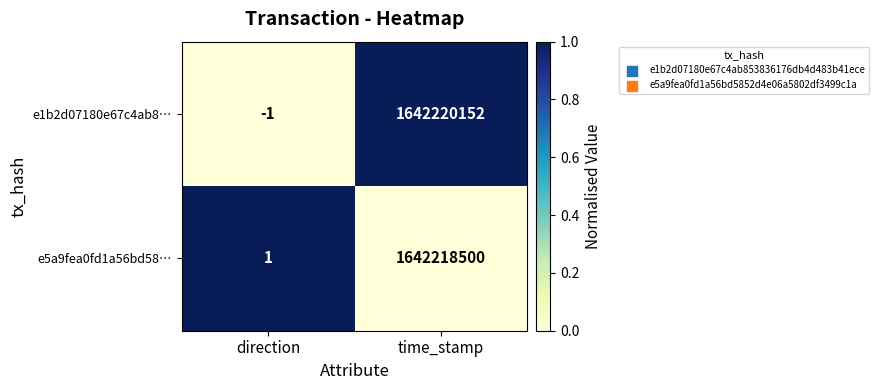

Is it true that e5a9fea0fd1a56bd58… equals 1642218500 at time_stamp?

True